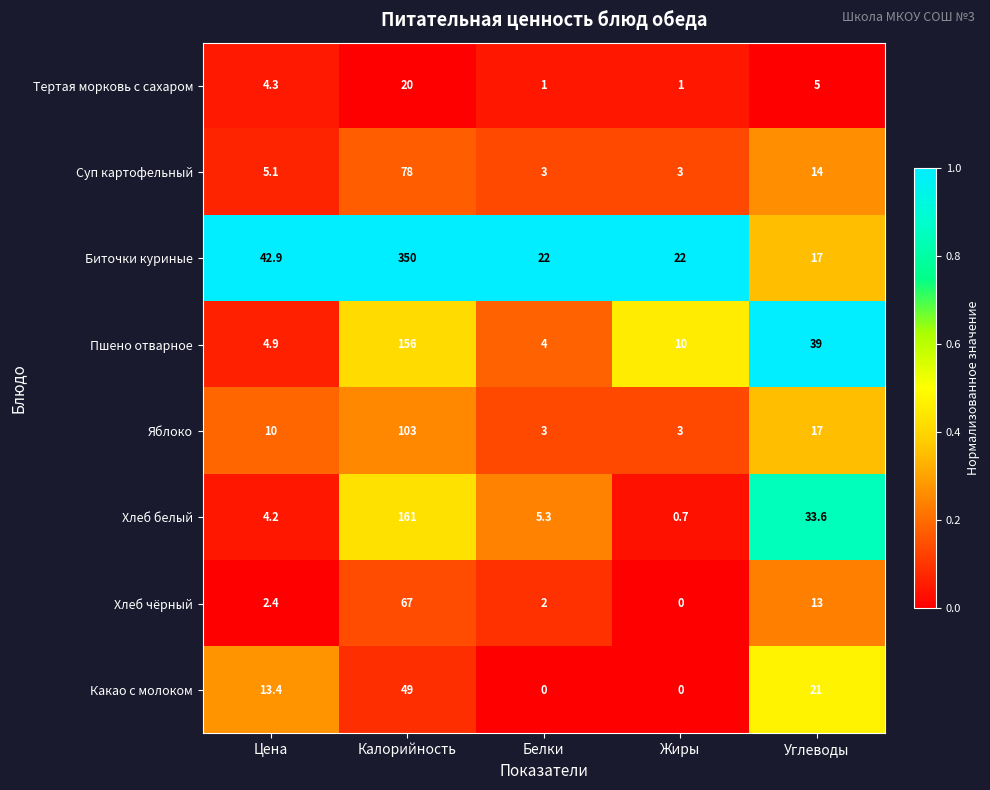

Which series has the largest total across all categories?

Биточки куриные